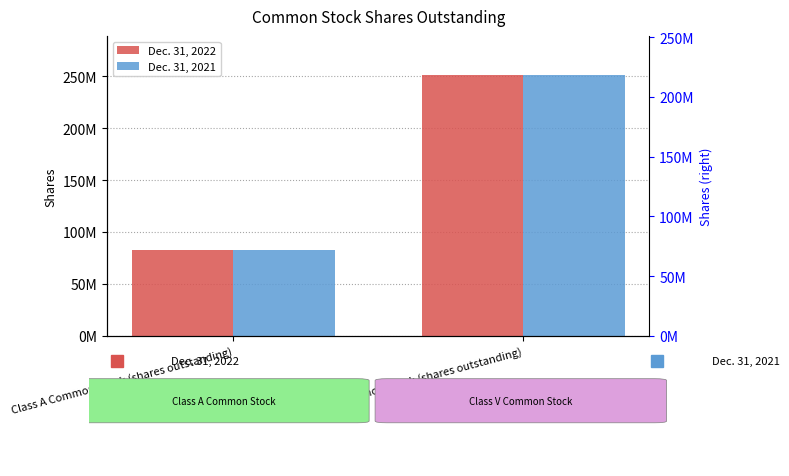

Which has a higher value, Class A Common Stock (shares outstanding) or Class V Common Stock (shares outstanding)?

Class V Common Stock (shares outstanding)